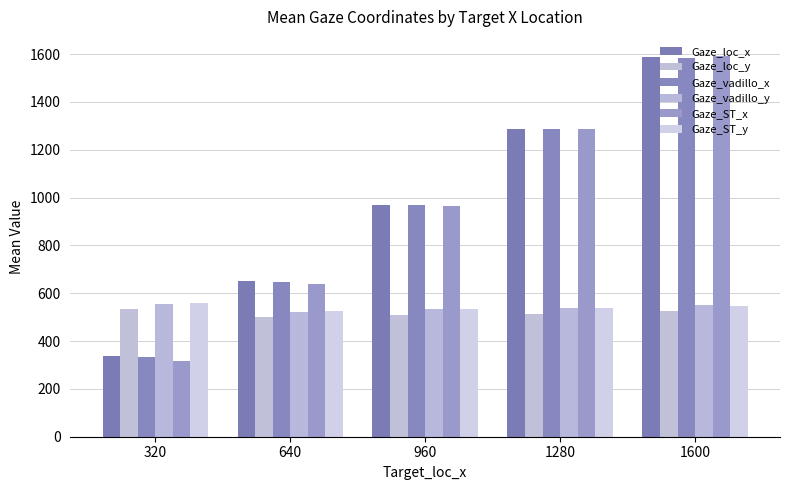

At which category does the chart reach its minimum across all series?

320